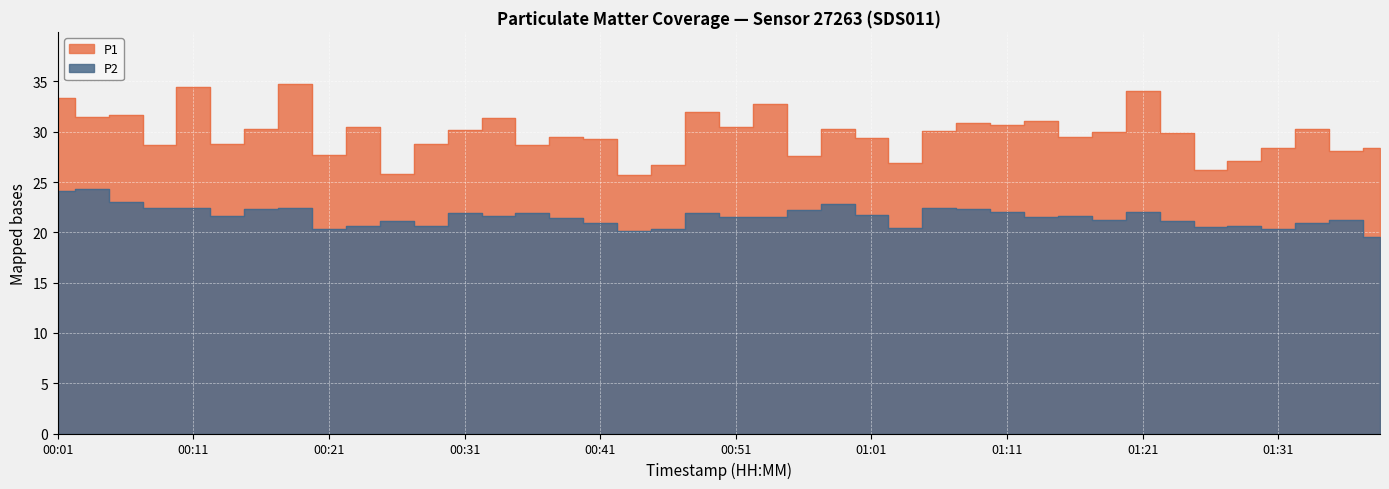

True or false: P1 has a value of 28.7 at 00:08.

True